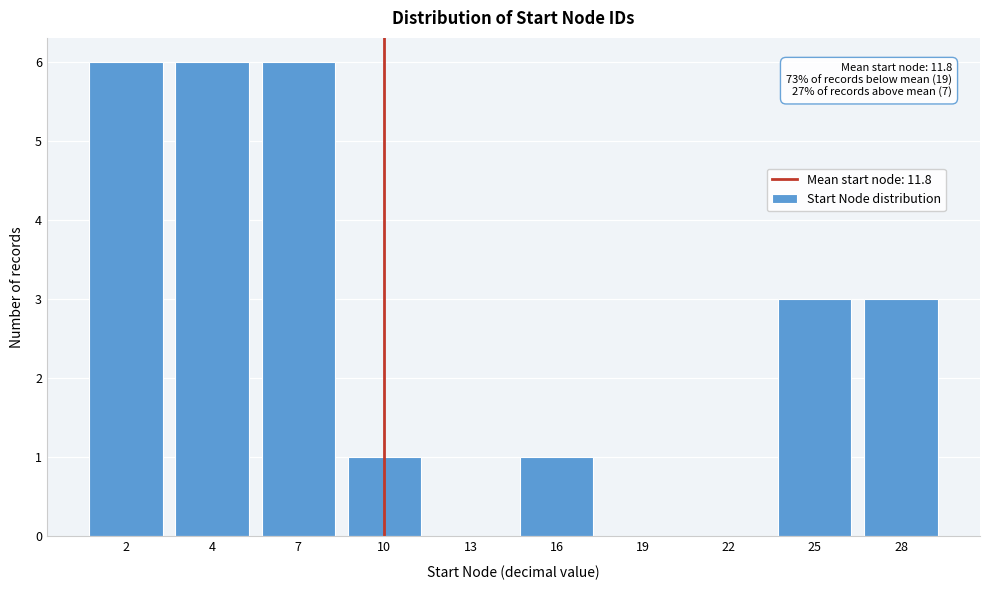

Reading left to right, what are all the values shown in this chart?

2=6	4=6	7=6	10=1	13=0	16=1	19=0	22=0	25=3	28=3